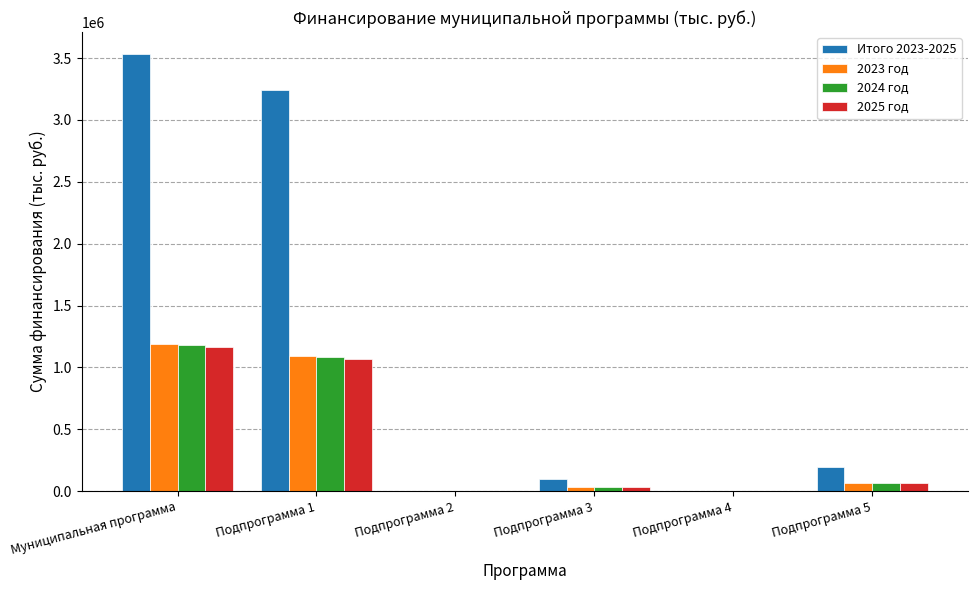

What is the sum of all 2023 год values?

2384764.5